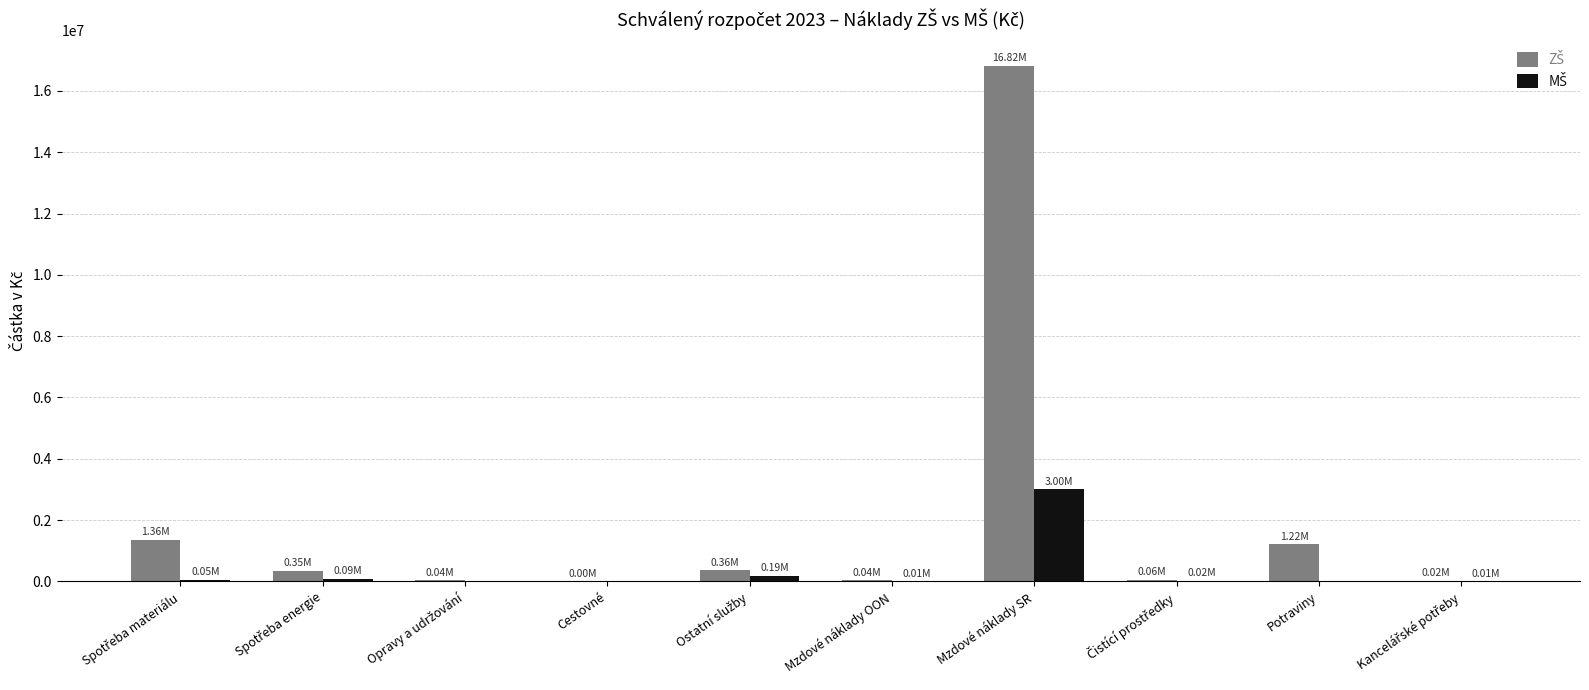

At which category does the chart reach its peak across all series?

Mzdové náklady SR